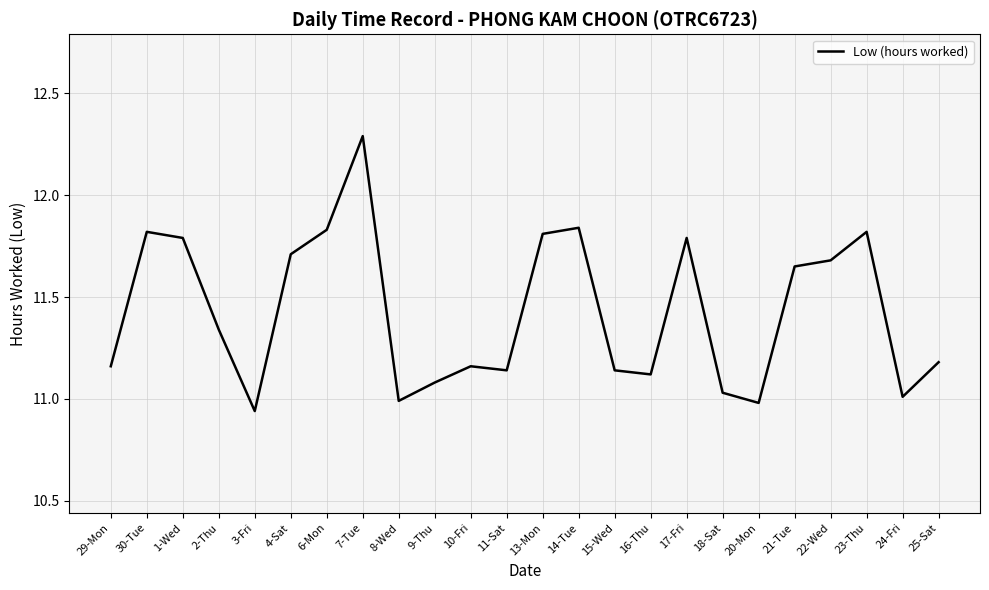

What position from the left is 18-Sat?

18